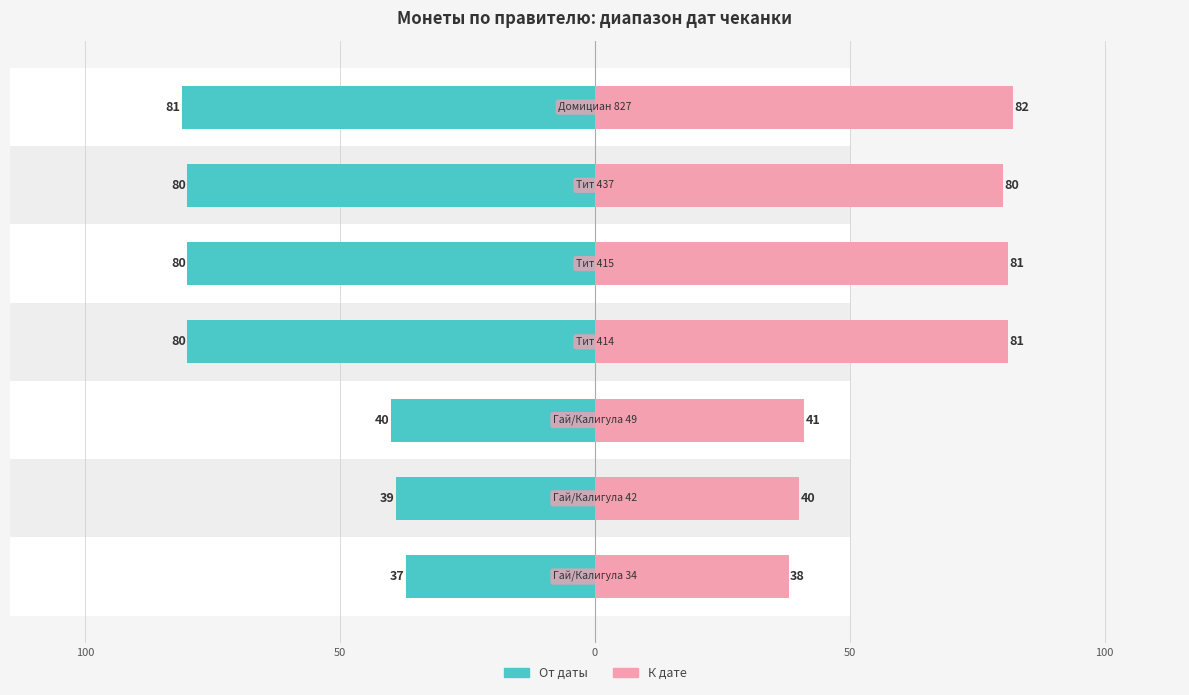

Does the chart contain stacked bars?

No